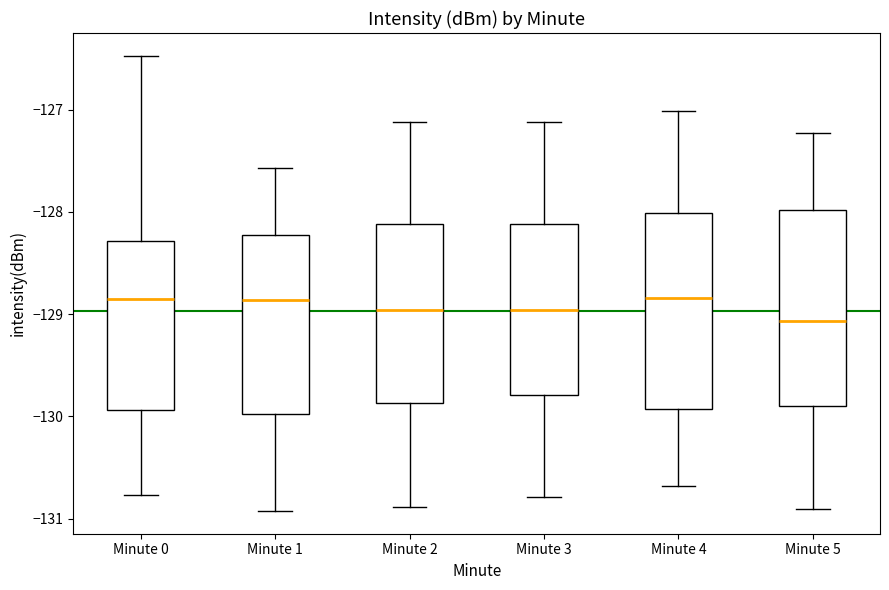

Reading left to right, transcribe this box plot: for each box, give where its median line is, the range the box spans, and where its two whiskers end, as read against the y-axis. The values are not printed on the chart, so give them approximately, as read against the axis.

Minute 0: median -128.9, box -129.9 to -128.3, whiskers -130.8 to -126.5
Minute 1: median -128.9, box -130.0 to -128.2, whiskers -130.9 to -127.6
Minute 2: median -129.0, box -129.9 to -128.1, whiskers -130.9 to -127.1
Minute 3: median -129.0, box -129.8 to -128.1, whiskers -130.8 to -127.1
Minute 4: median -128.8, box -129.9 to -128.0, whiskers -130.7 to -127.0
Minute 5: median -129.1, box -129.9 to -128.0, whiskers -130.9 to -127.2